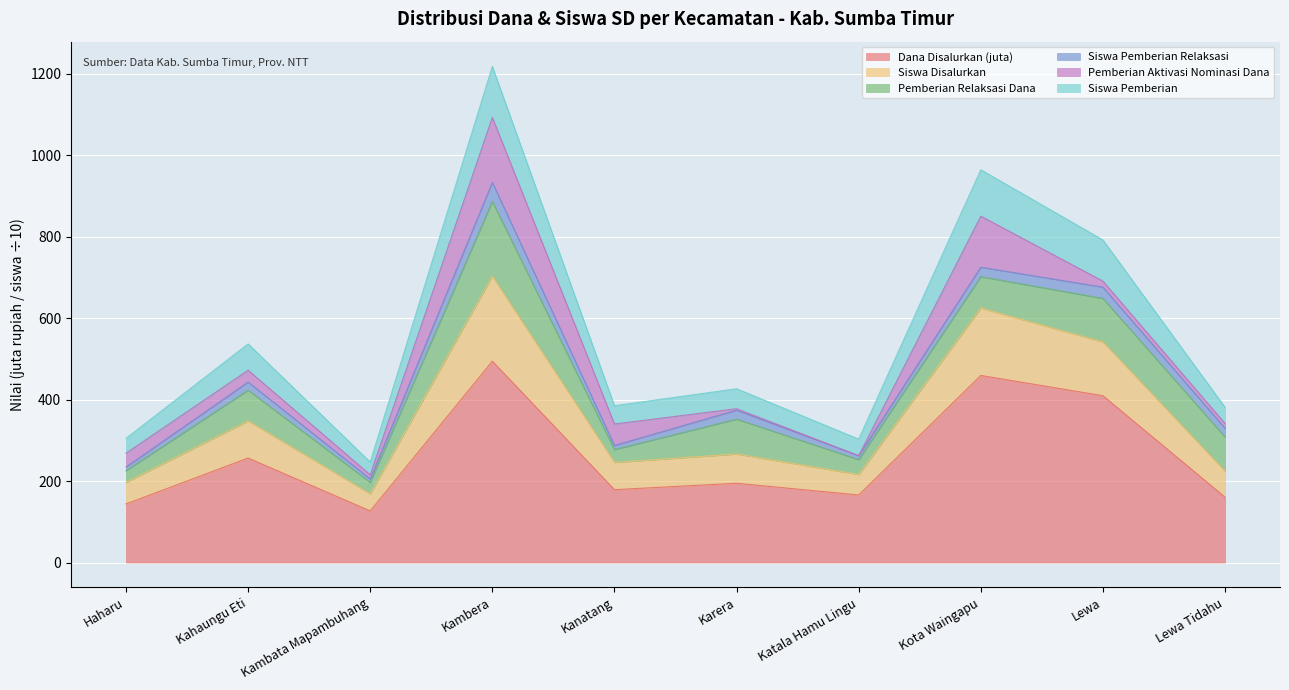

At which category is the sum across all series the highest?

Kambera